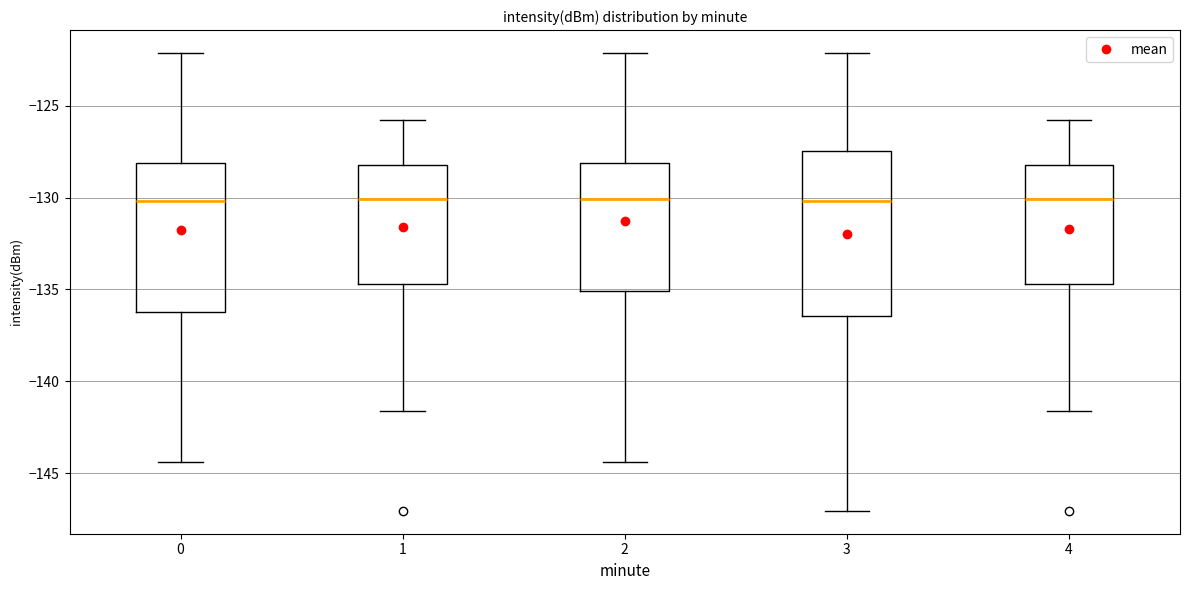

Reading left to right, transcribe this box plot: for each box, give where its median line is, the range the box spans, and where its two whiskers end, as read against the y-axis. The values are not printed on the chart, so give them approximately, as read against the axis.

0: median -130.0, box -136.0 to -128.0, whiskers -144.5 to -122.0
1: median -130.0, box -134.5 to -128.0, whiskers -141.5 to -126.0
2: median -130.0, box -135.0 to -128.0, whiskers -144.5 to -122.0
3: median -130.0, box -136.5 to -127.5, whiskers -147.0 to -122.0
4: median -130.0, box -134.5 to -128.0, whiskers -141.5 to -126.0